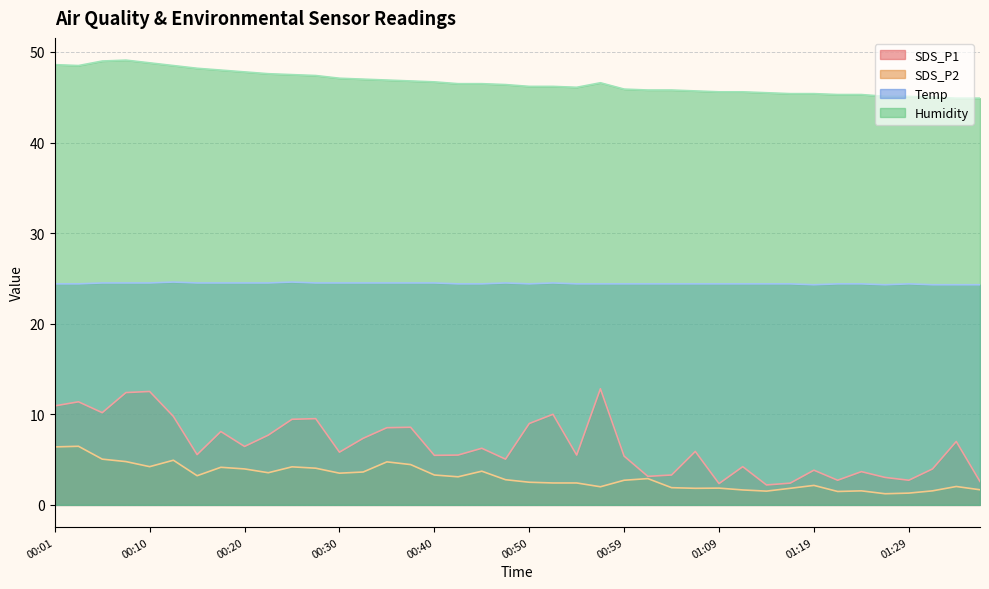

What is the difference between the SDS_P1 values at 00:52 and 00:15?

4.5